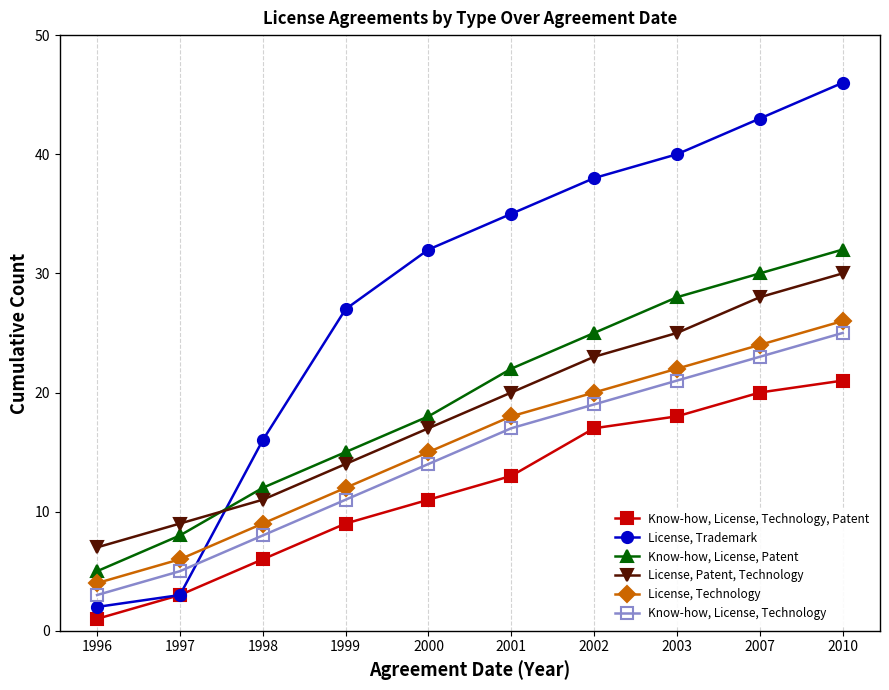

How many values in the Know-how, License, Technology series are below 17?

5